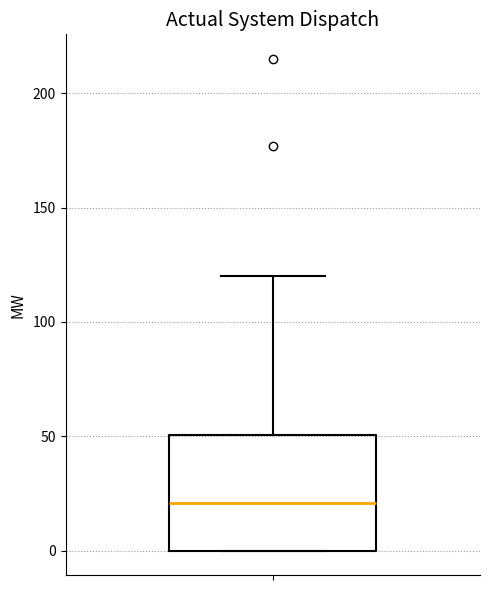

Transcribe this box plot: give where the median line is, the range the box spans, and where the two whiskers end, as read against the y-axis. The values are not printed on the chart, so give them approximately, as read against the axis.

median 20, box 0 to 50, whiskers 0 to 120